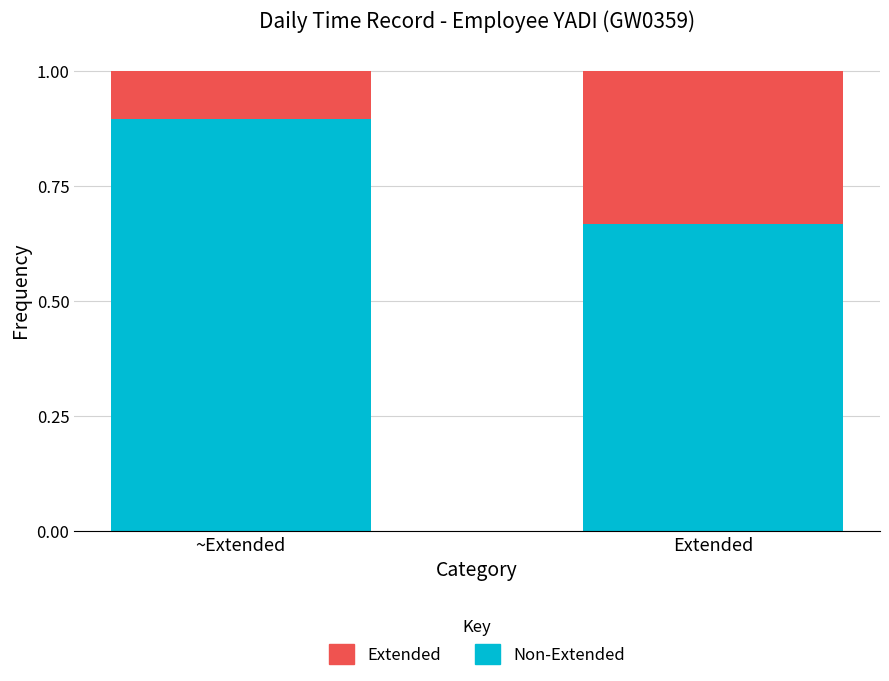

What is the total value across all series at ~Extended?

1.0